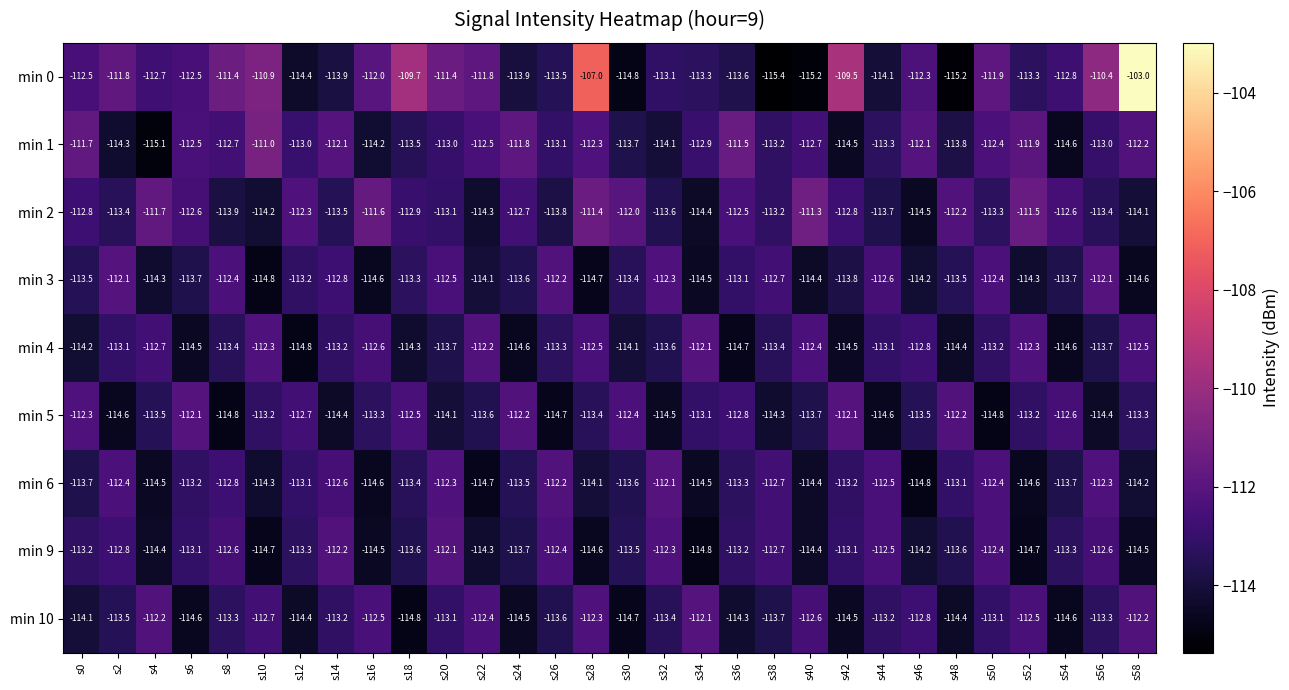

Is it true that min 3 equals -113.5 at s48?

True